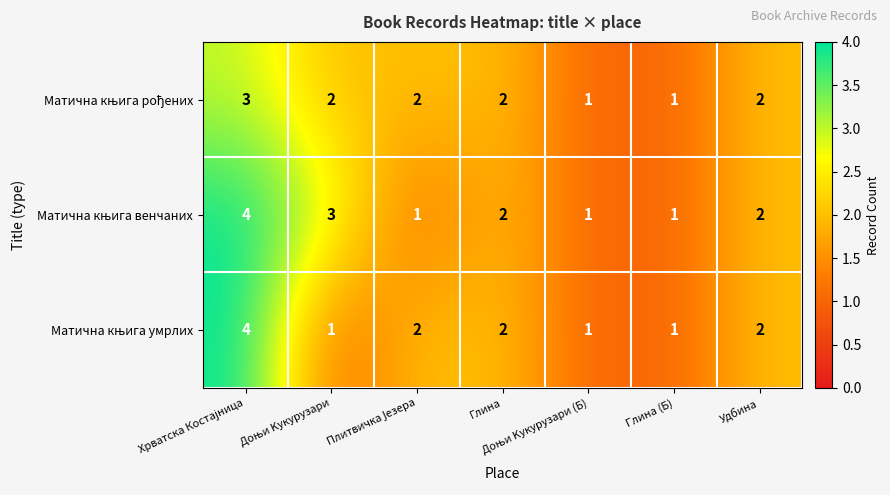

How many categories are shown in the chart?

7